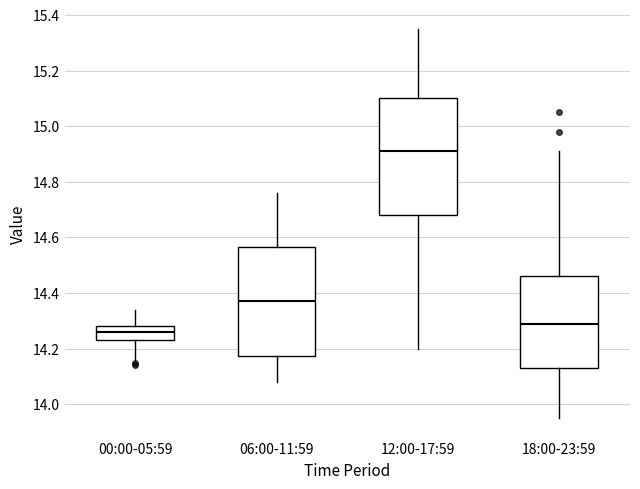

Where does the median line of the box for 00:00-05:59 sit on the y-axis? The values are not printed on the chart, so give them approximately, as read against the axis.

14.26